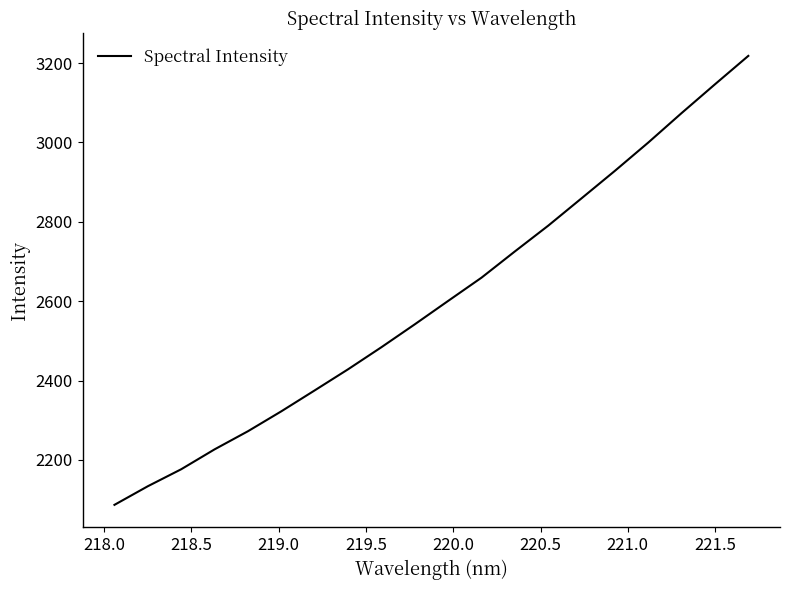

What is the greatest value displayed?

3218.3